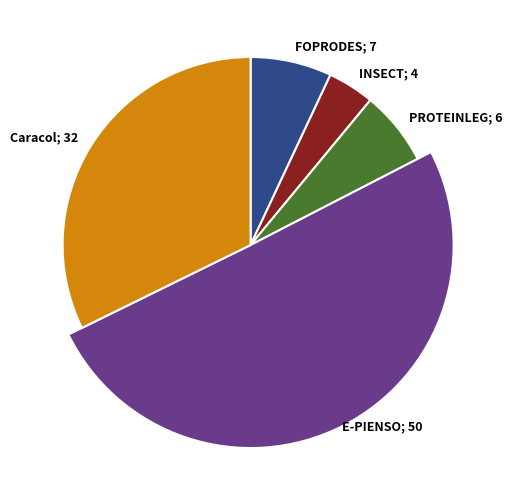

Which category has the biggest portion of the pie?

E-PIENSO